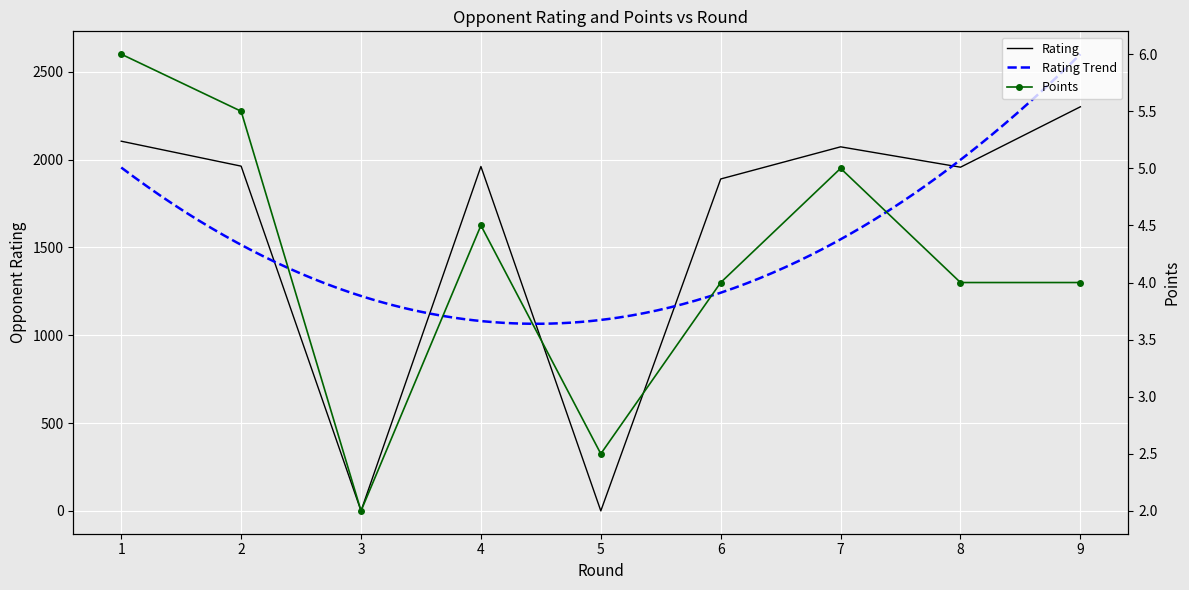

True or false: Rating has more than 2 interior local peaks.

False